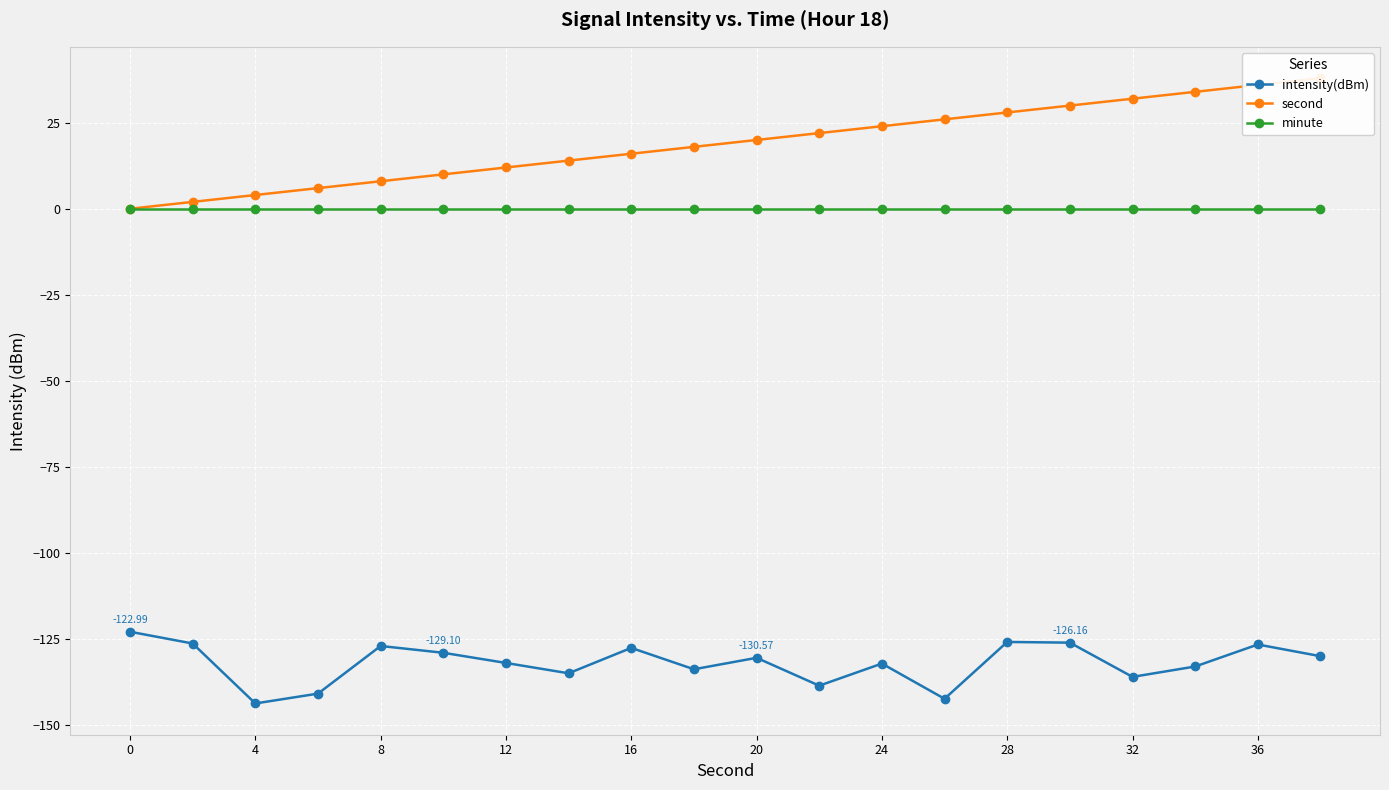

True or false: intensity(dBm) has more than 2 interior local peaks.

True